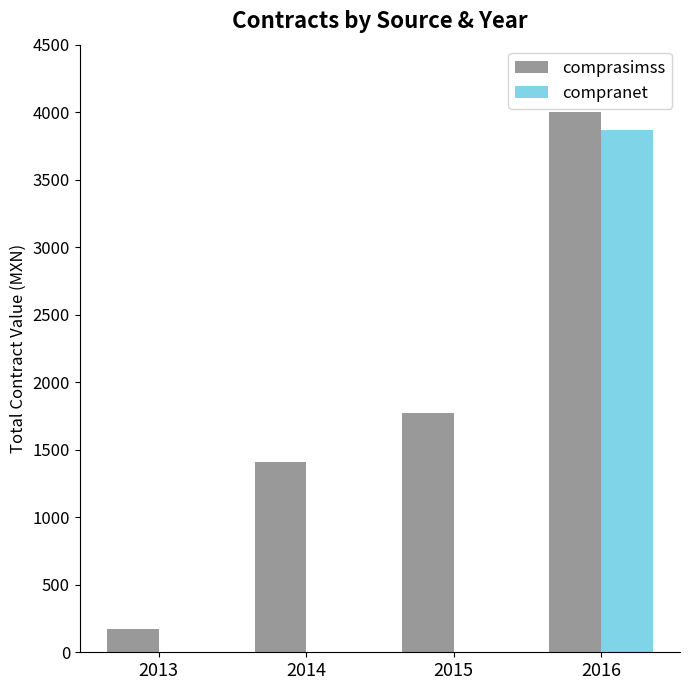

What is the sum of the compranet values at 2016 and 2015?

3867.3